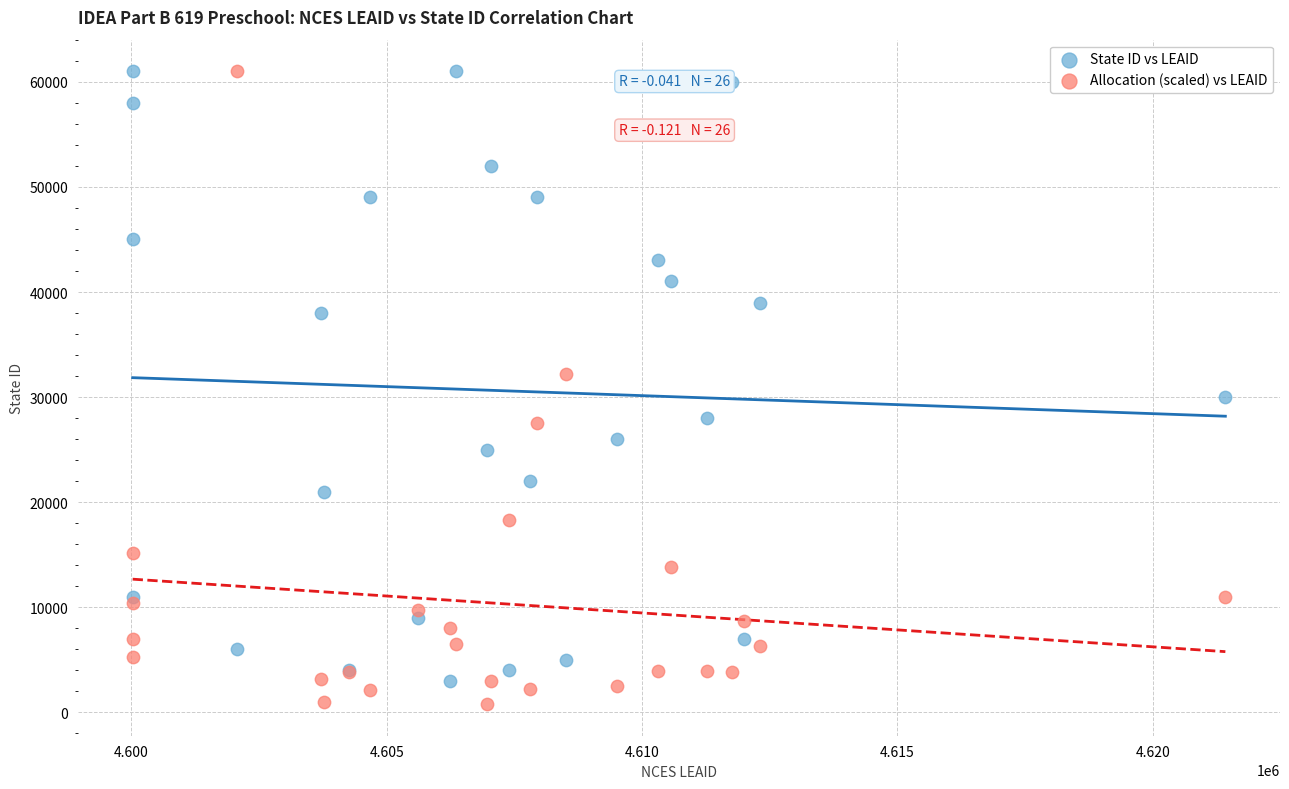

Which series has the largest Y range (max minus min)?

Allocation (scaled) vs LEAID